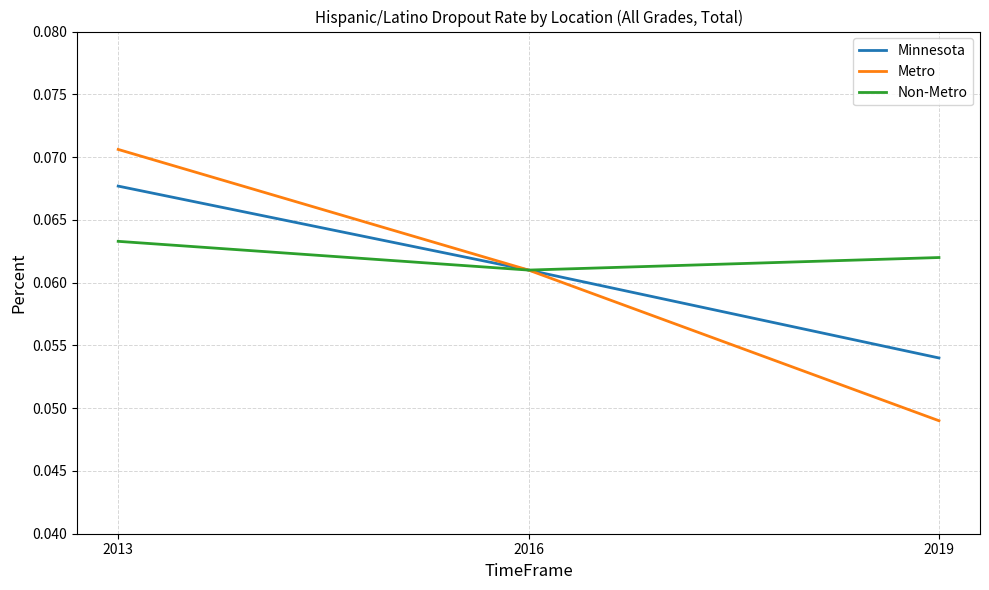

Rank the series by their maximum value, from lowest to highest.

Non-Metro, Minnesota, Metro